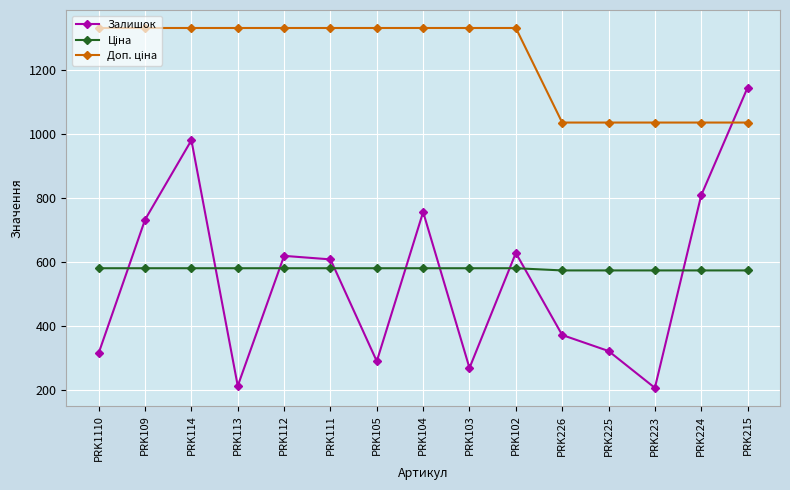

What is the difference between the Залишок values at PRK113 and PRK114?

767.0